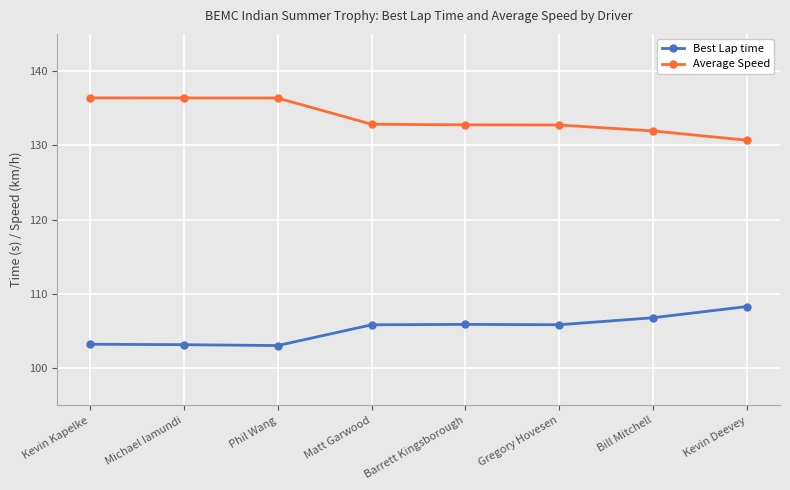

Rank the series by their average value, from lowest to highest.

Best Lap time, Average Speed